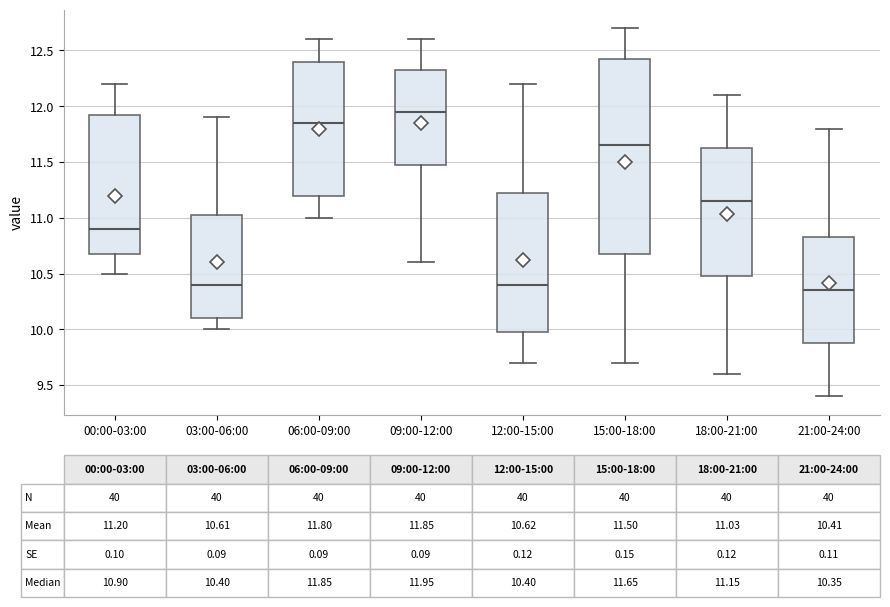

Which box is the tallest, from its lower edge to its upper edge?

15:00-18:00